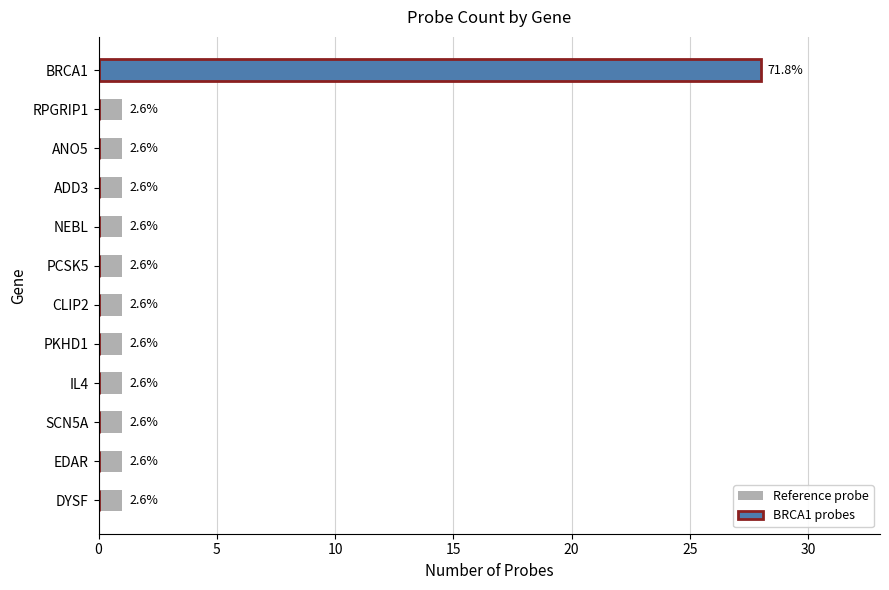

List the series in order of their overall mean, lowest first.

Reference probe (non-BRCA1), BRCA1 probes